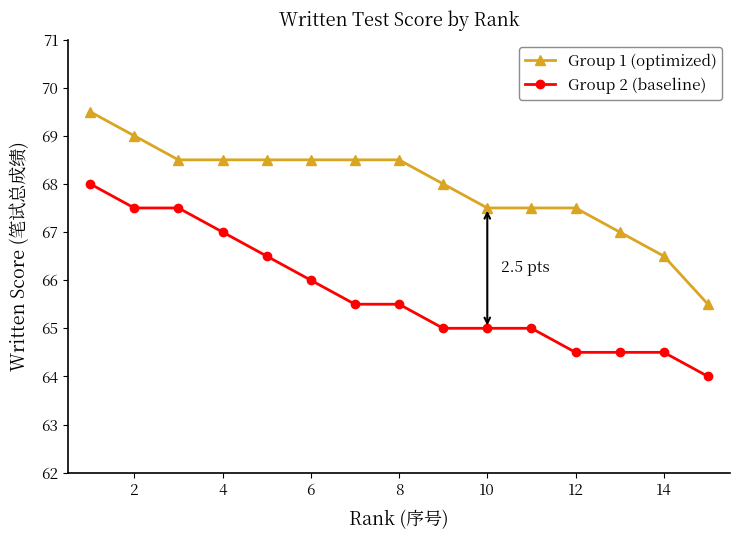

True or false: Group 1 (optimized) and Group 2 (baseline) intersect in this chart.

False